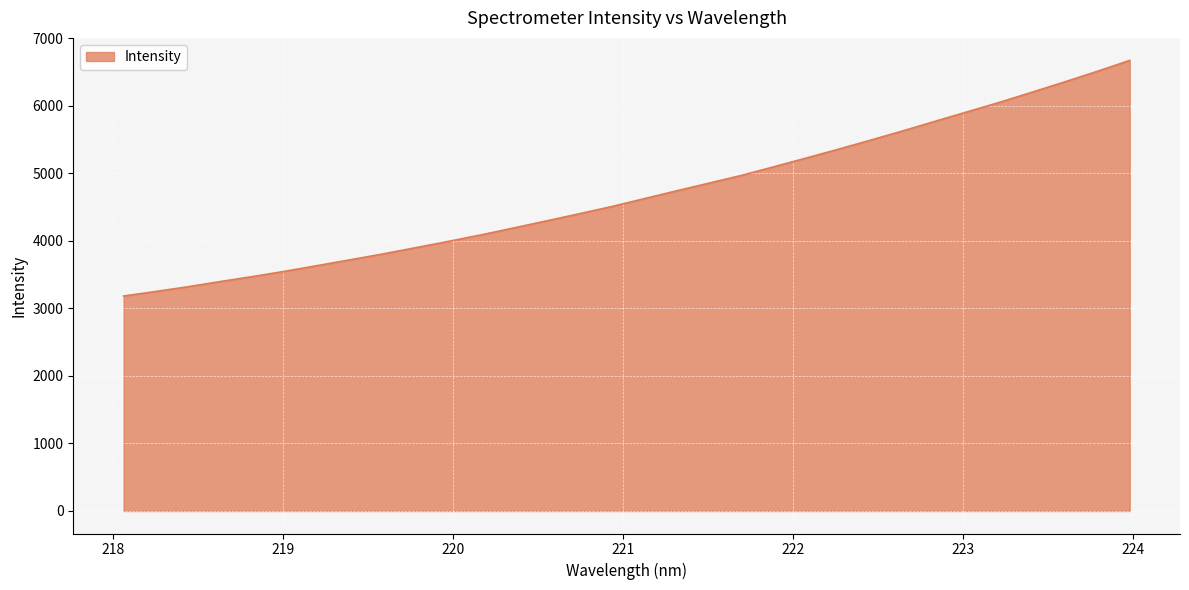

What is the smallest value displayed?

3181.8